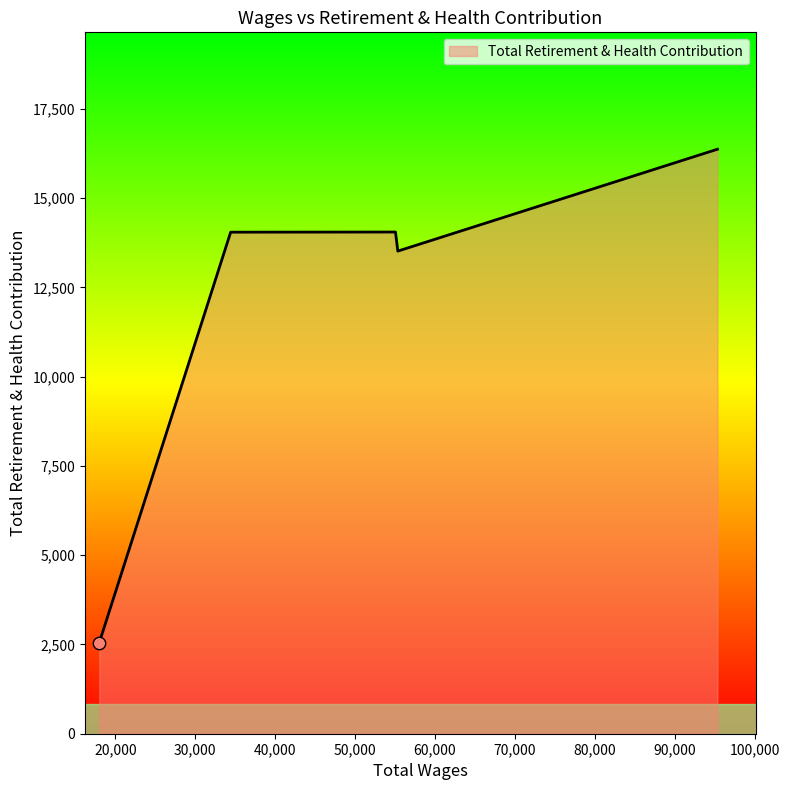

How many interior local peaks (higher than both neighbors) does the data have?

1